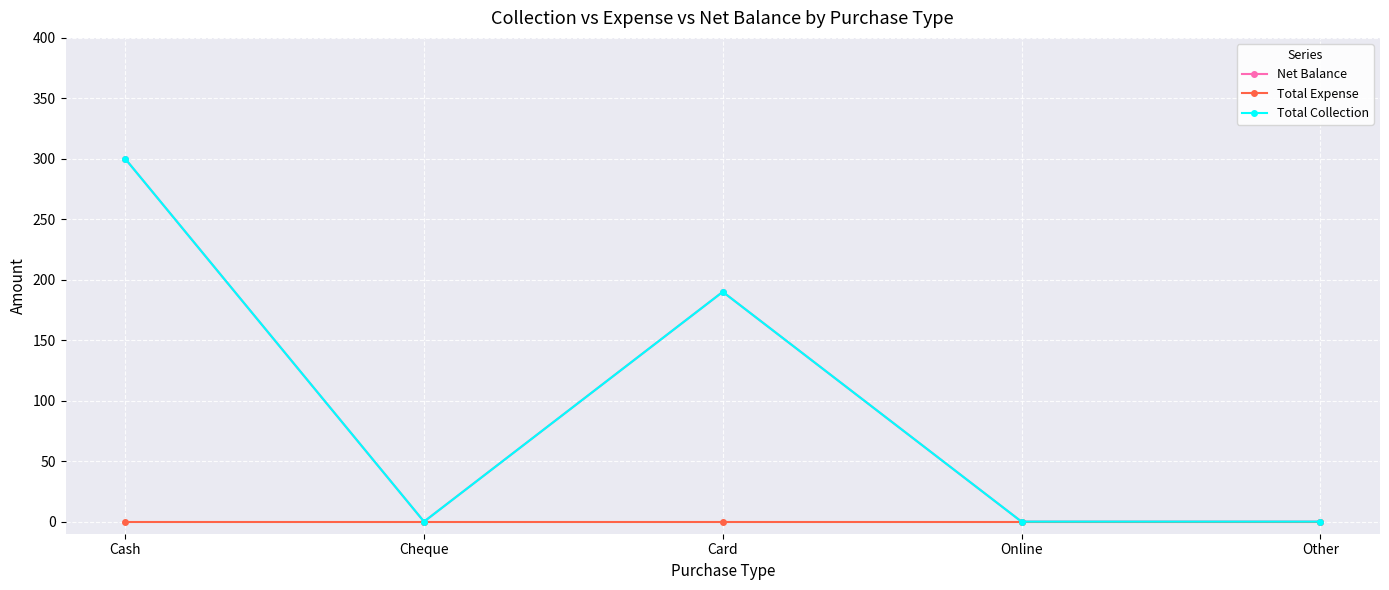

Reading left to right, transcribe all the data shown in this chart.

Net Balance: 300	0	190	0	0
Total Expense: 0	0	0	0	0
Total Collection: 300	0	190	0	0